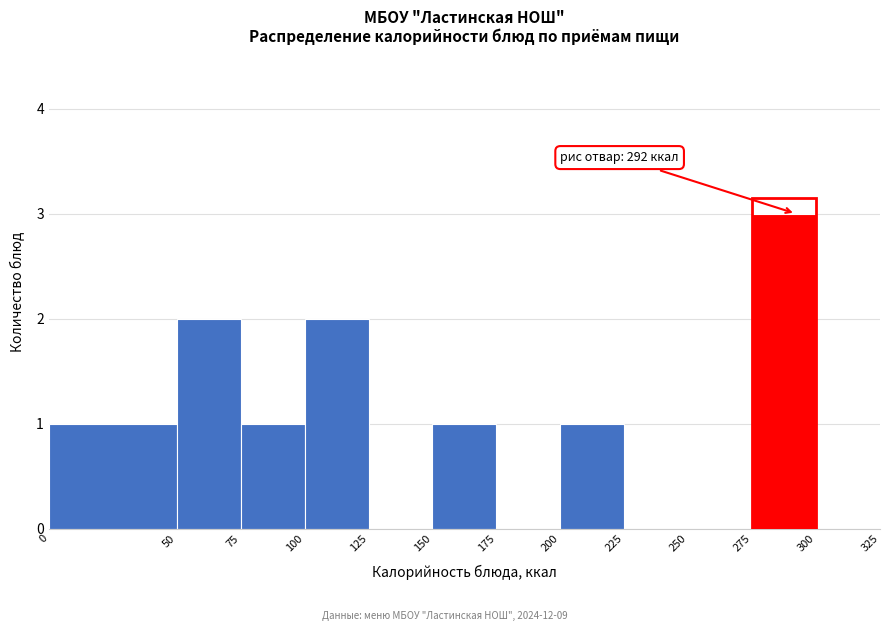

Which range on the x-axis has the tallest bar?

275 to 300